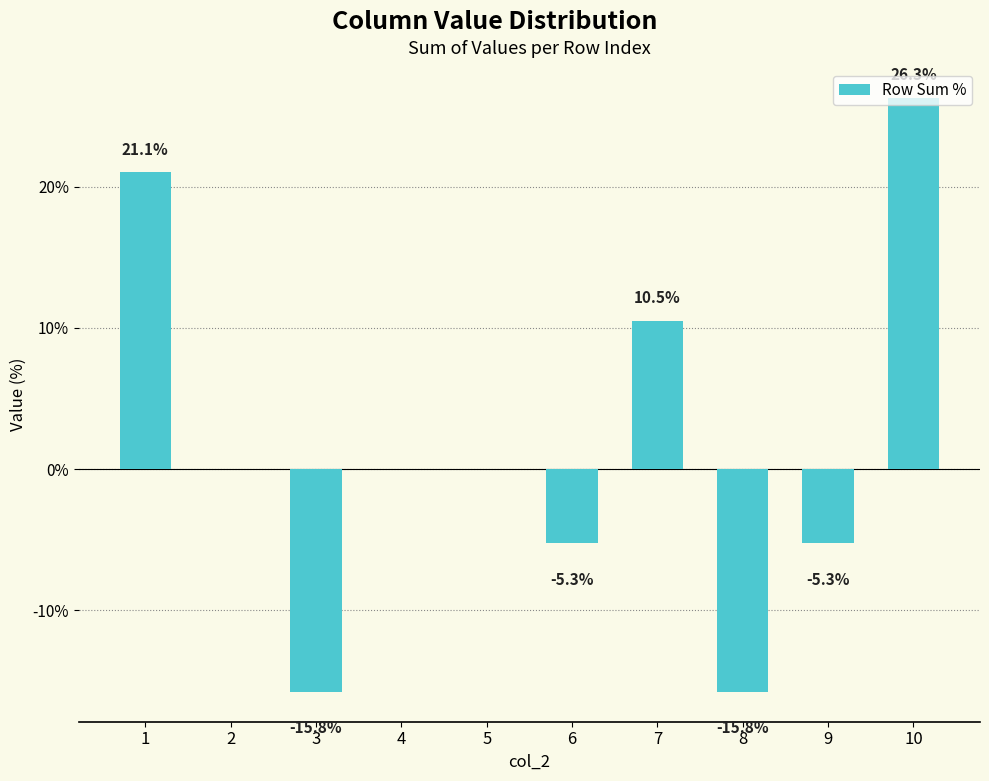

Between 8 and 6, which is larger?

6